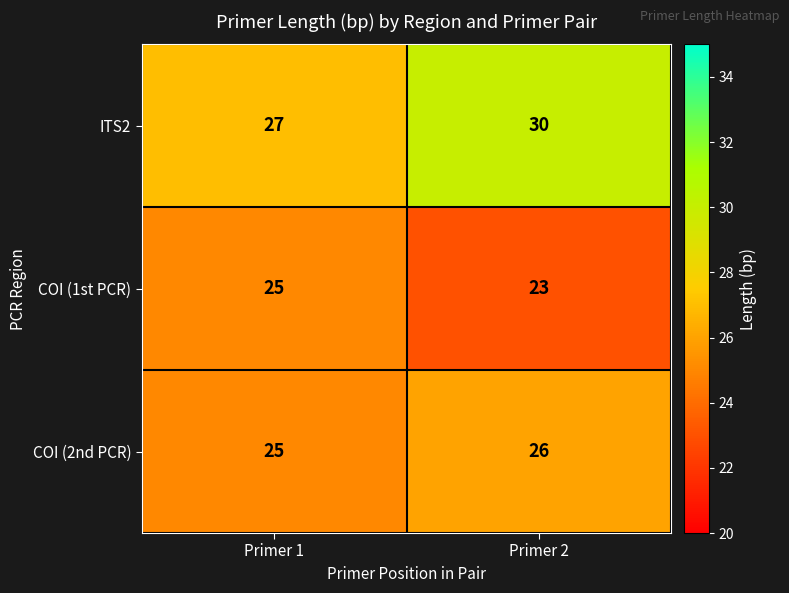

What is the minimum value shown in the chart?

23